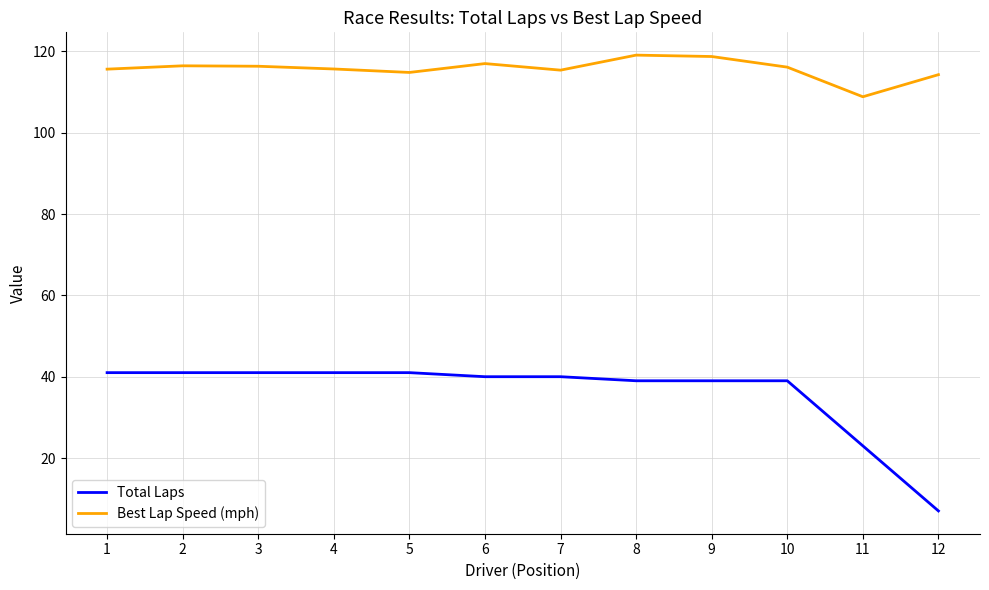

Which series has the largest range (max minus min)?

Total Laps